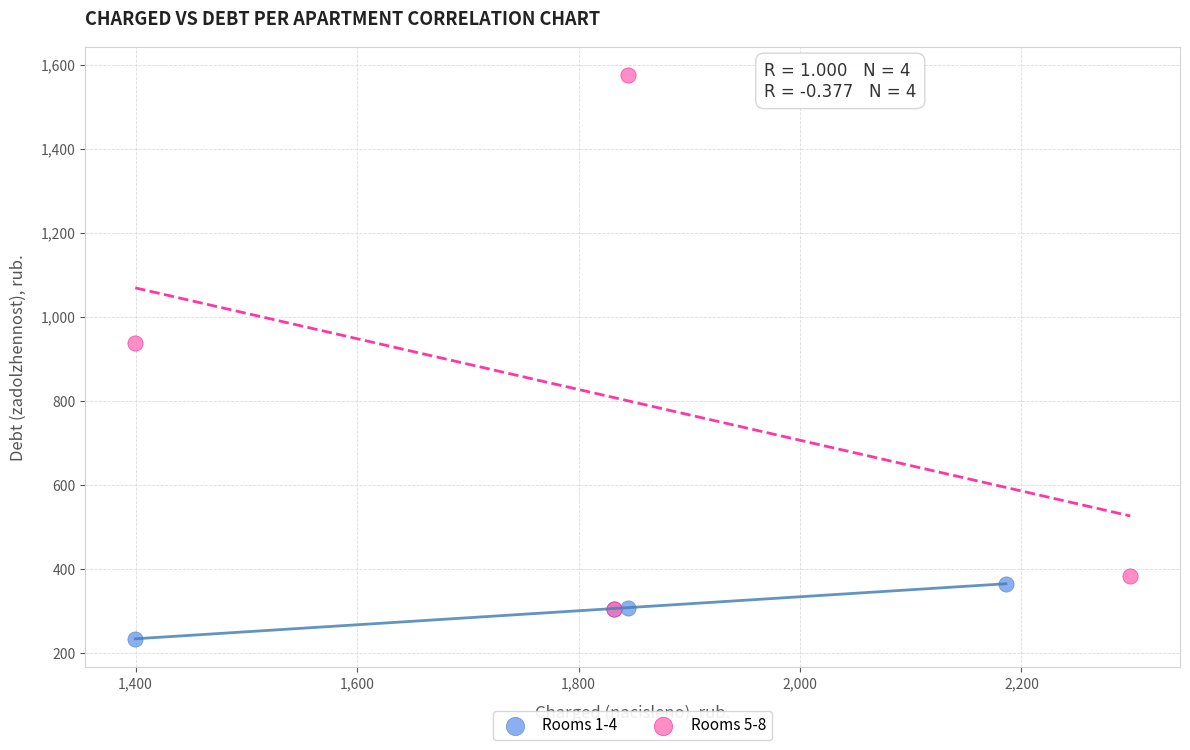

Which series has the largest Y range (max minus min)?

Rooms 5-8